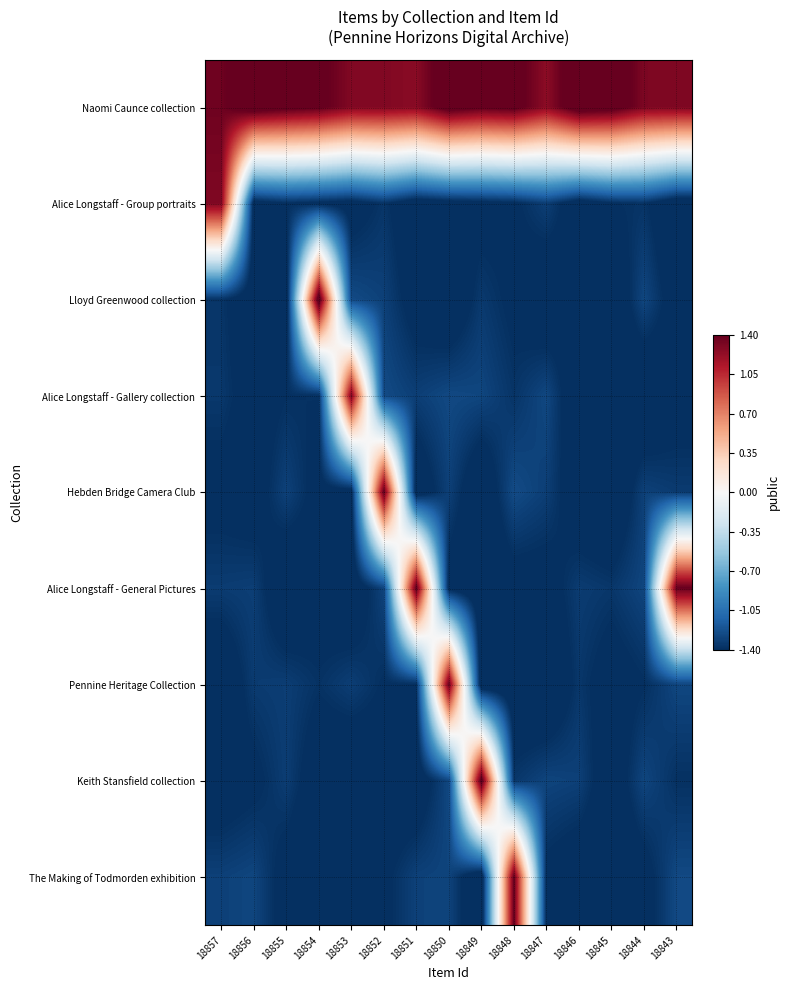

What is the difference between the highest and lowest values at 18854?

3.1